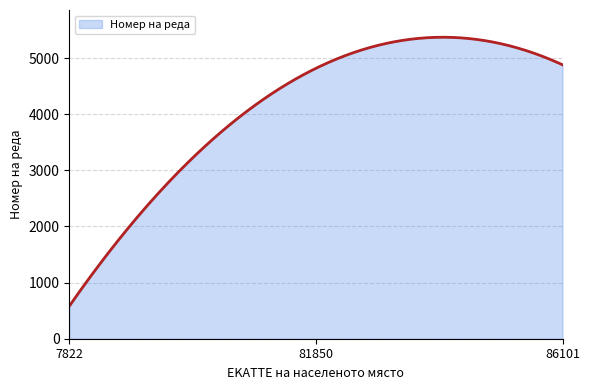

What is the smallest value displayed?

580.0